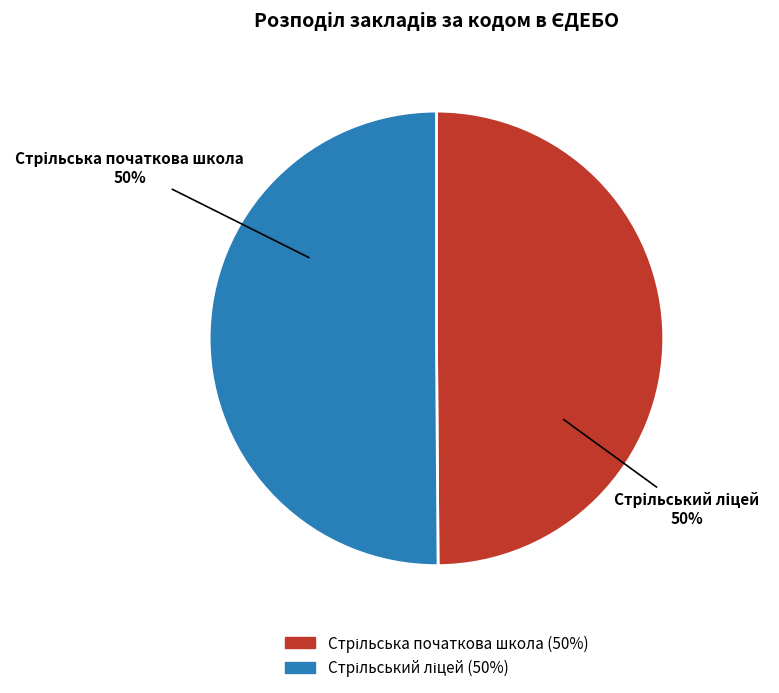

What percentage do Стрільський ліцей and Стрільська початкова школа together represent?

100.0%